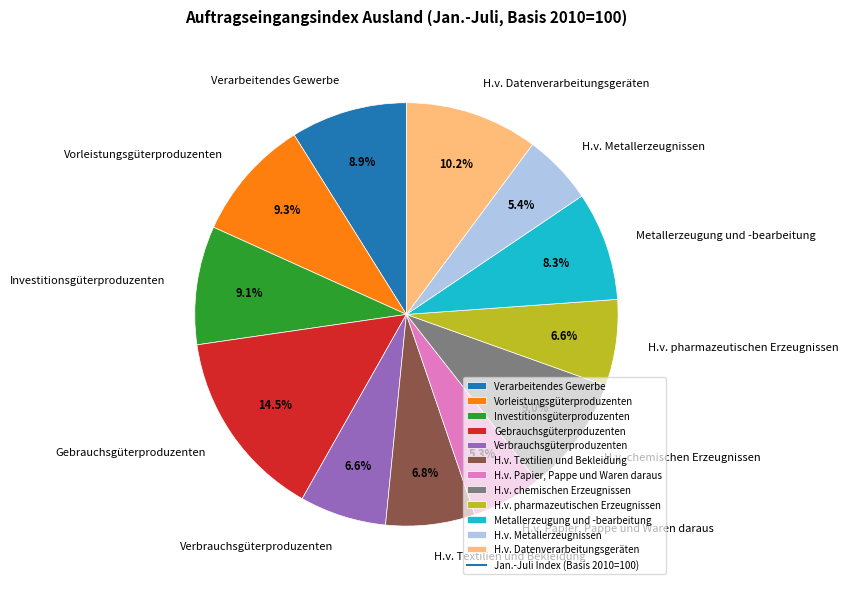

What percentage is NOT represented by Metallerzeugung und -bearbeitung?

91.7%